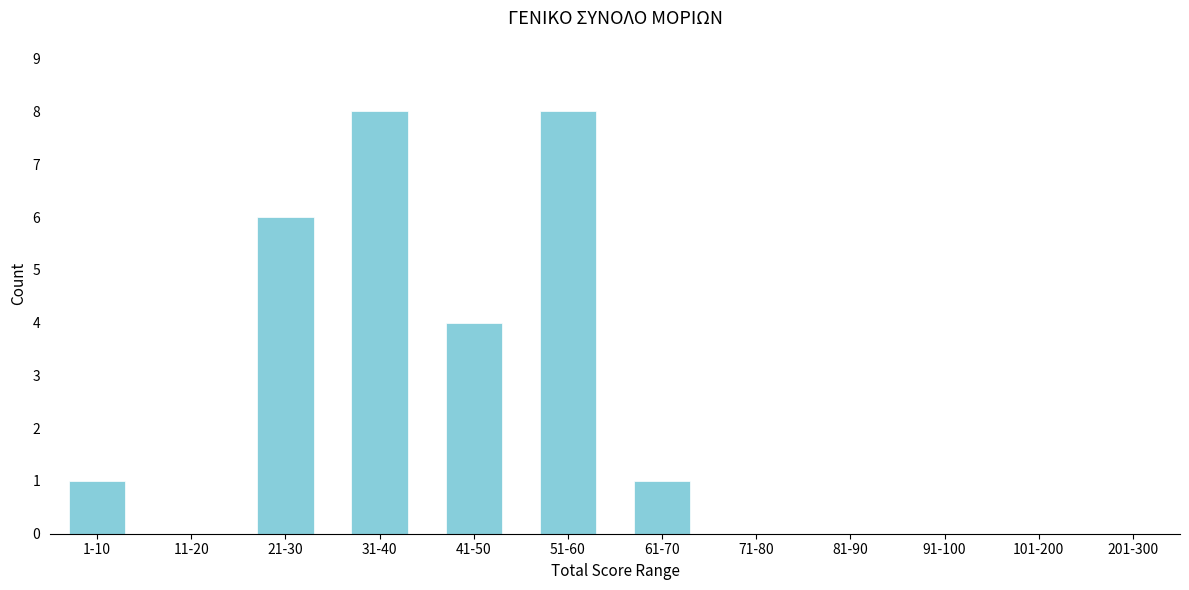

Reading left to right, list all the values displayed in this chart.

1-10=1	11-20=0	21-30=6	31-40=8	41-50=4	51-60=8	61-70=1	71-80=0	81-90=0	91-100=0	101-200=0	201-300=0